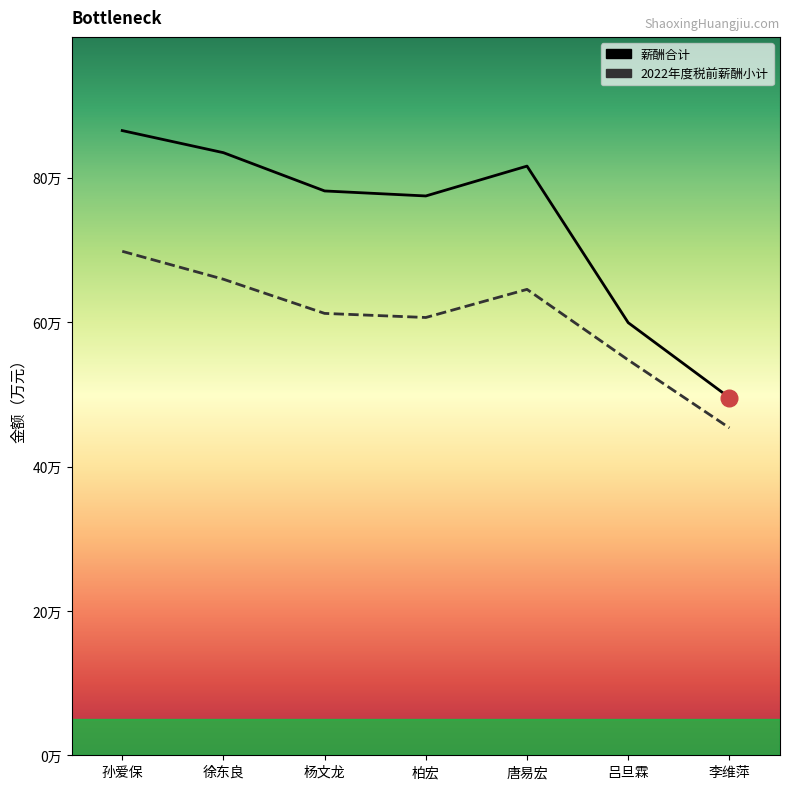

What are all the series names shown in the legend?

2022年度税前薪酬小计, 薪酬合计